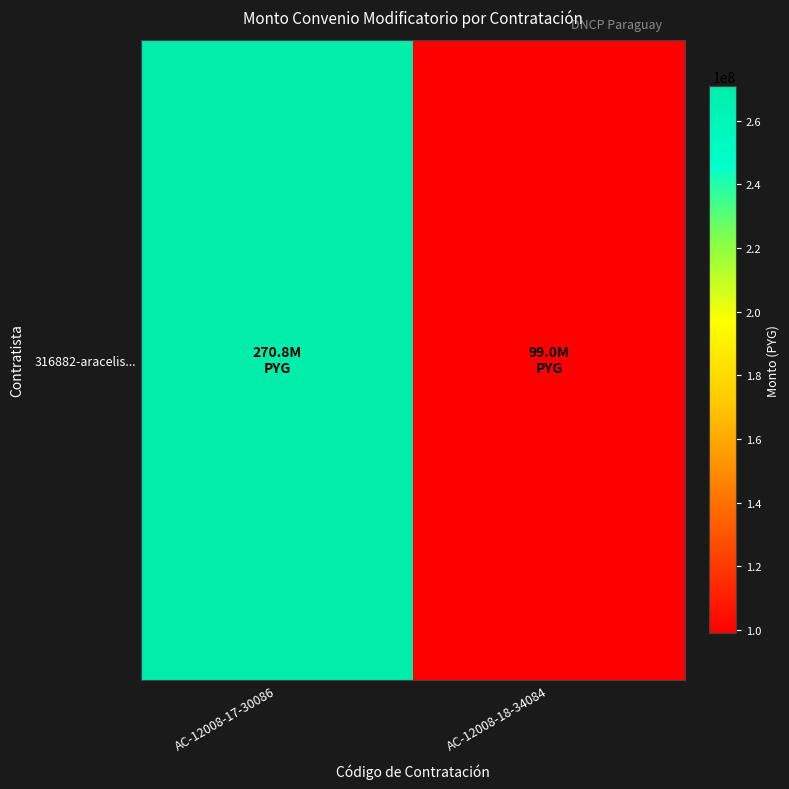

What is the sum of all values?

369758000